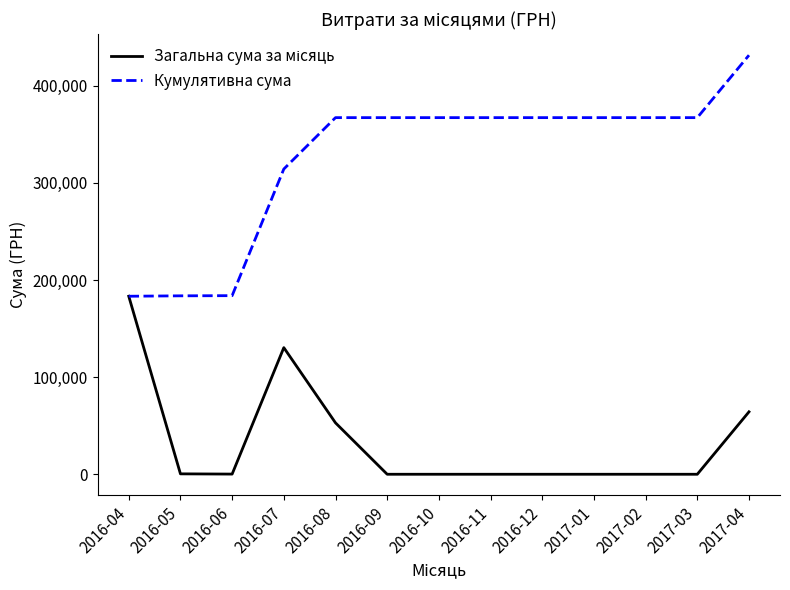

What is the minimum value for Кумулятивна сума?

183315.7